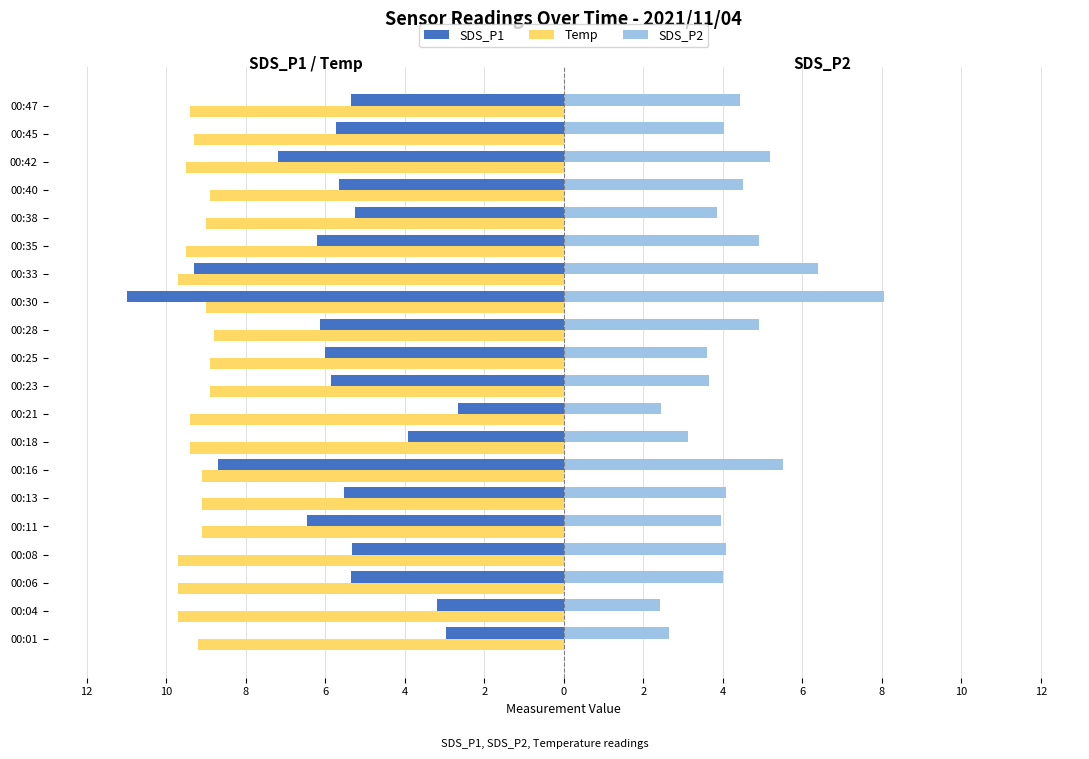

What are all the series names shown in the legend?

SDS_P1, Temp, SDS_P2